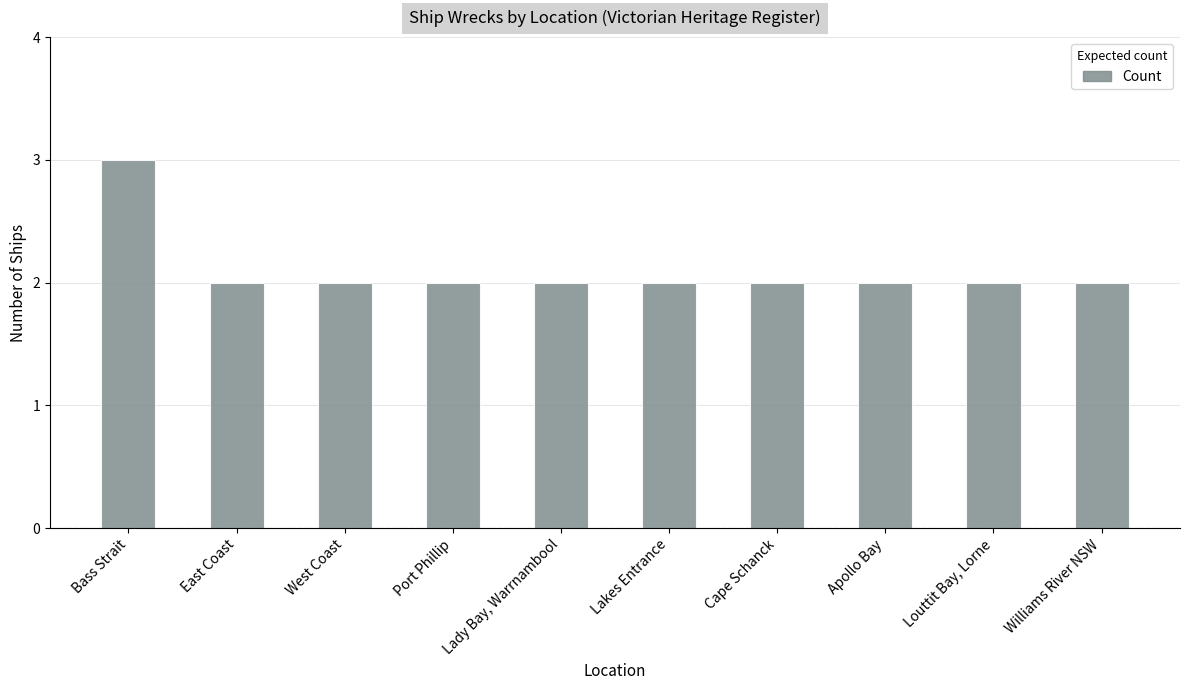

How many series are shown in this chart?

1